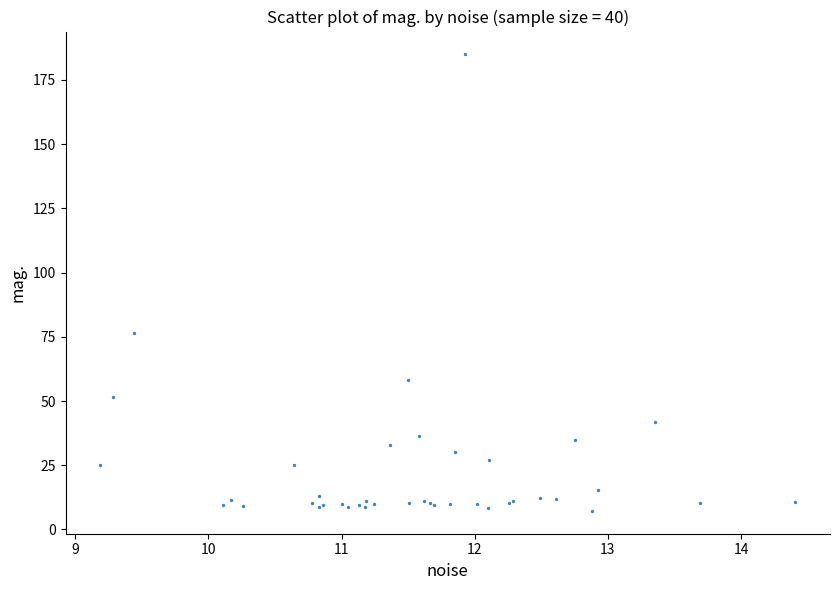

What Y value in the scatter plot is closest to 96?

76.4